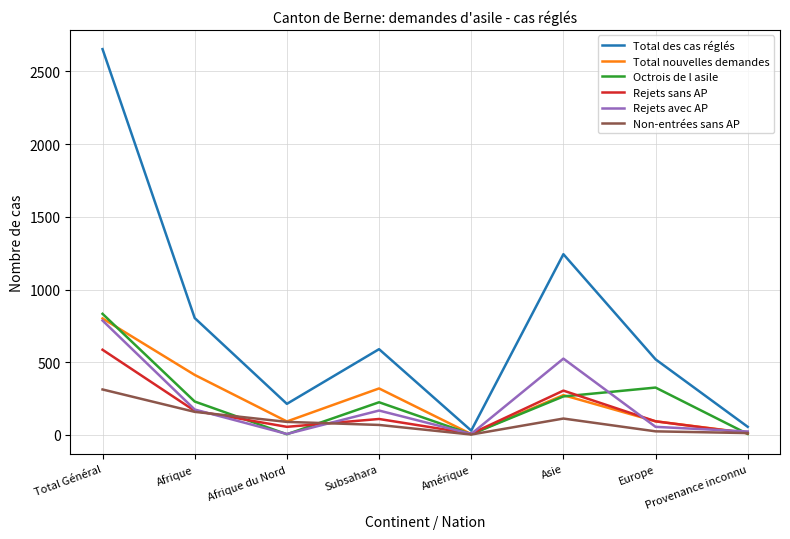

True or false: Rejets sans AP has more than 1 interior local peaks.

True